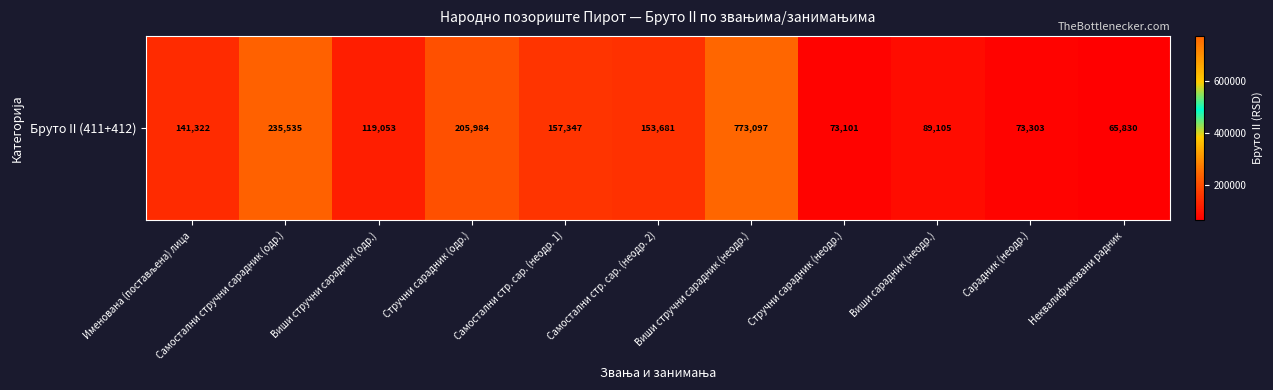

Reading right to left, extract all data points from this chart.

Неквалификовани радник=65830	Сарадник (неодр.)=73303	Виши сарадник (неодр.)=89105	Стручни сарадник (неодр.)=73101	Виши стручни сарадник (неодр.)=773097	Самостални стр. сар. (неодр. 2)=153681	Самостални стр. сар. (неодр. 1)=157347	Стручни сарадник (одр.)=205984	Виши стручни сарадник (одр.)=119053	Самостални стручни сарадник (одр.)=235535	Именована (постављена) лица=141322